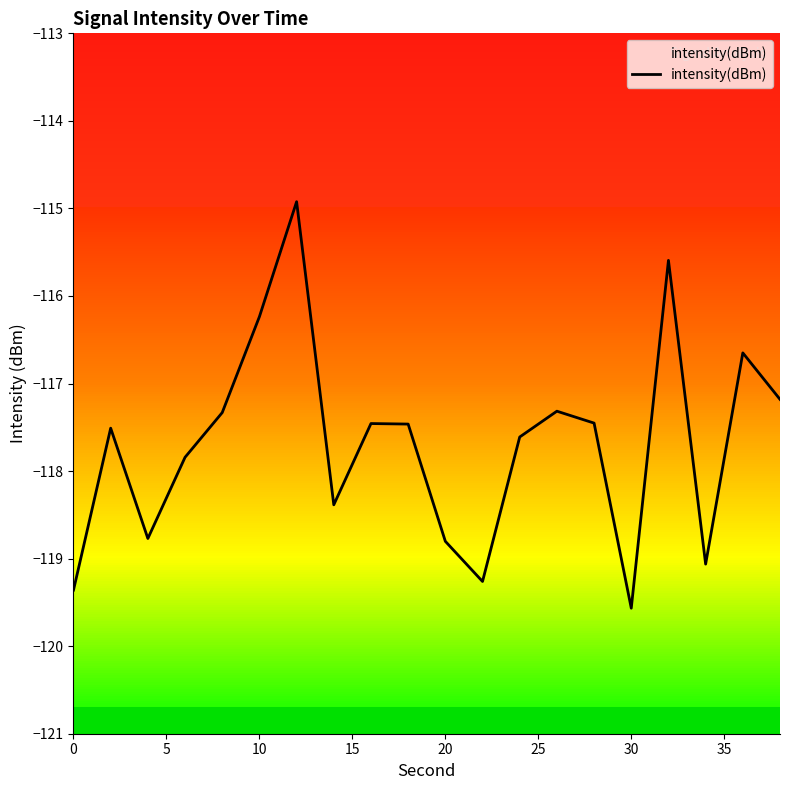

Where does the data first go above -117?

10